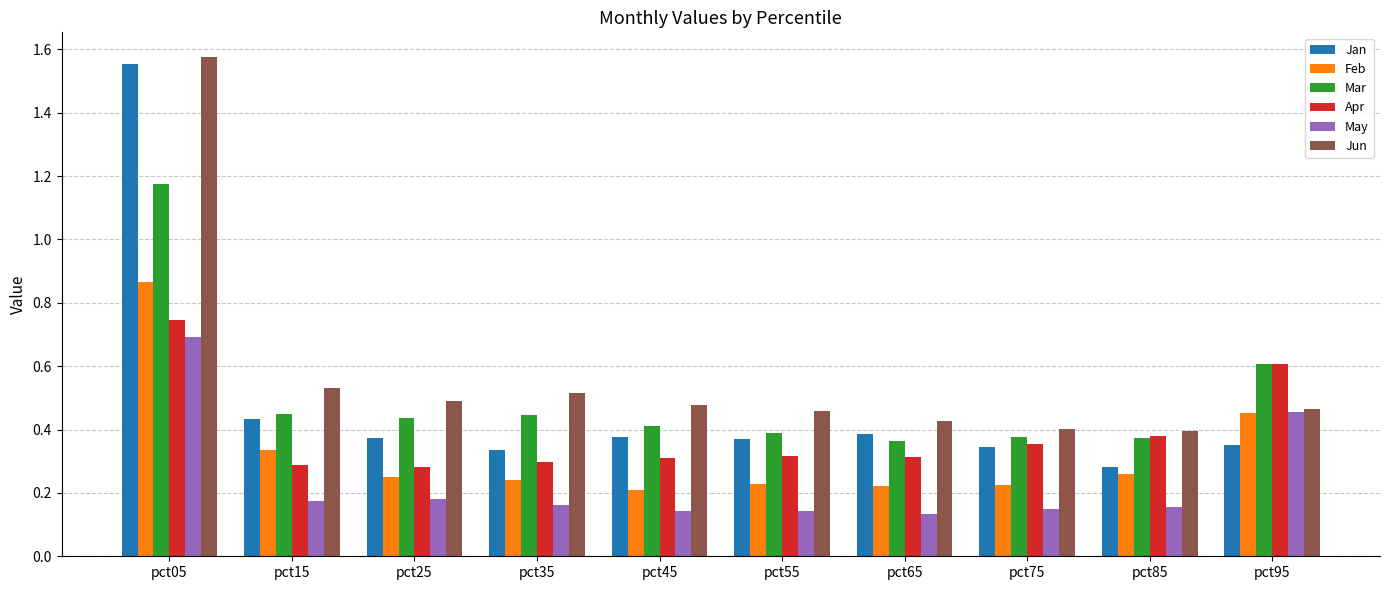

Which series has the widest spread of values?

Jan